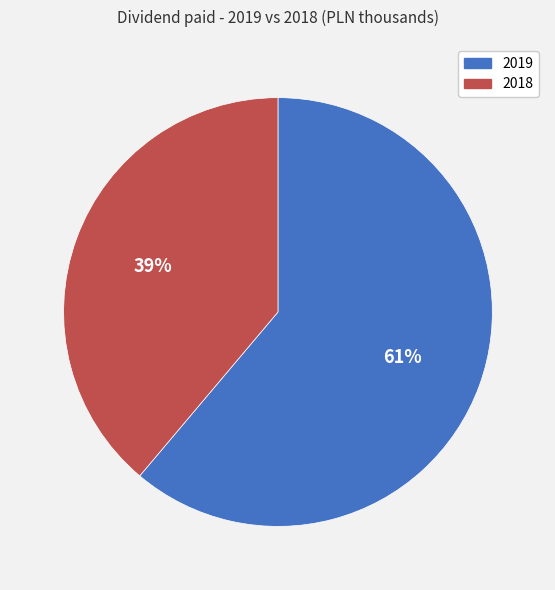

What is the smallest slice in the pie chart?

2018